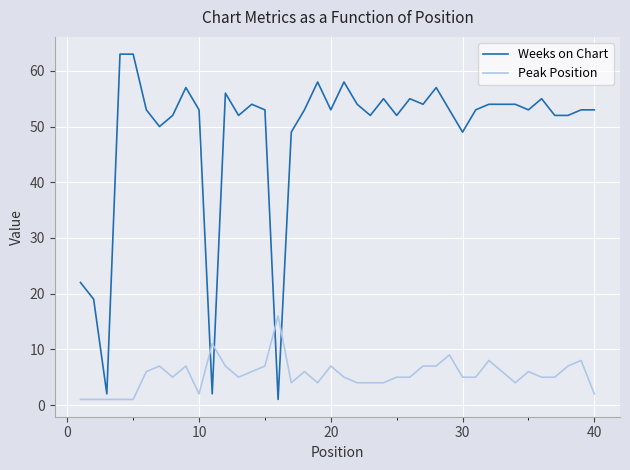

How many series are shown in this chart?

2